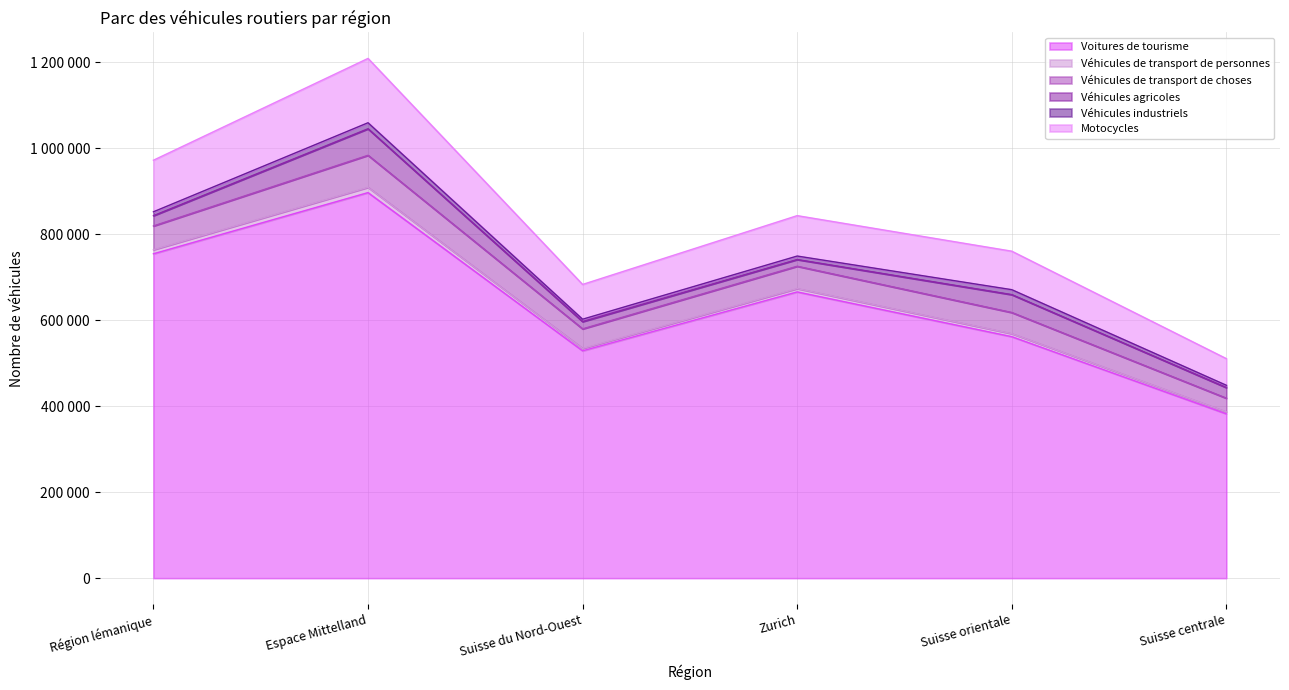

At which label does Motocycles first exceed 741075?

Région lémanique